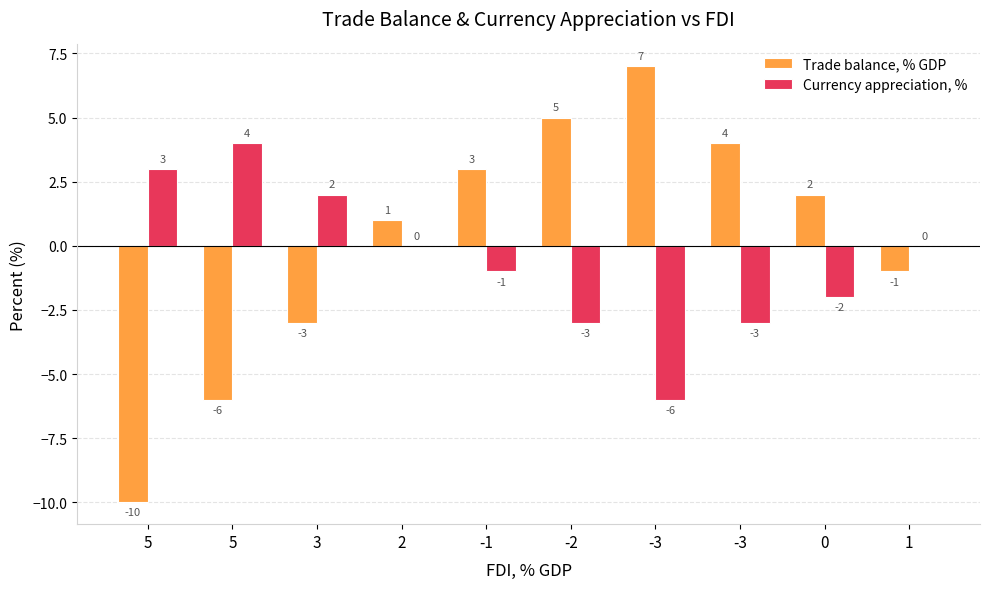

How many data points does each series have?

10